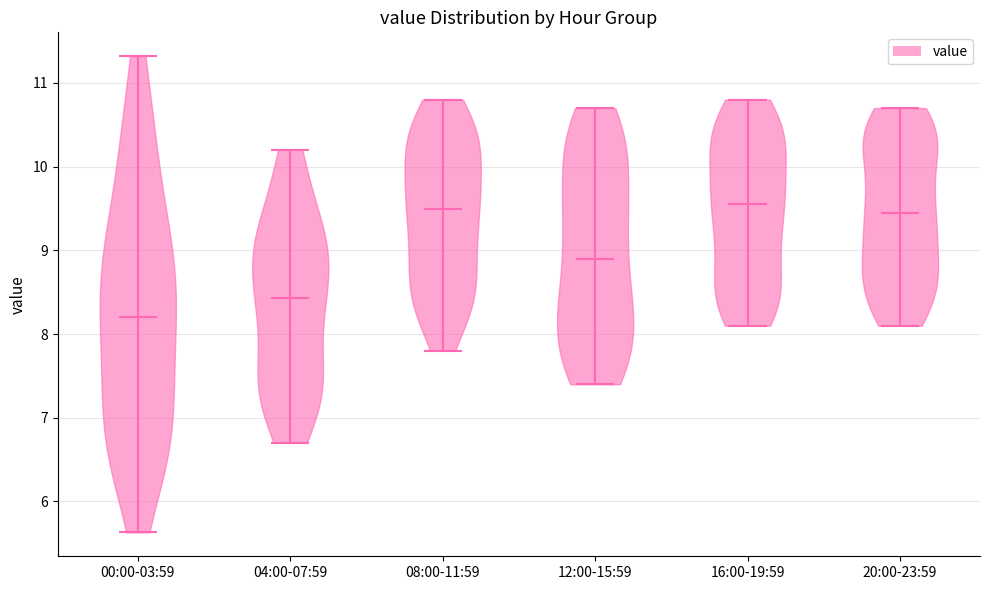

Reading left to right, read every violin against the y-axis: where its median line is, and the lowest and highest points it reaches. The values are not printed on the chart, so give them approximately, as read against the axis.

00:00-03:59: median line 8.2, lowest point 5.6, highest point 11.3
04:00-07:59: median line 8.4, lowest point 6.7, highest point 10.2
08:00-11:59: median line 9.5, lowest point 7.8, highest point 10.8
12:00-15:59: median line 8.9, lowest point 7.4, highest point 10.7
16:00-19:59: median line 9.6, lowest point 8.1, highest point 10.8
20:00-23:59: median line 9.5, lowest point 8.1, highest point 10.7